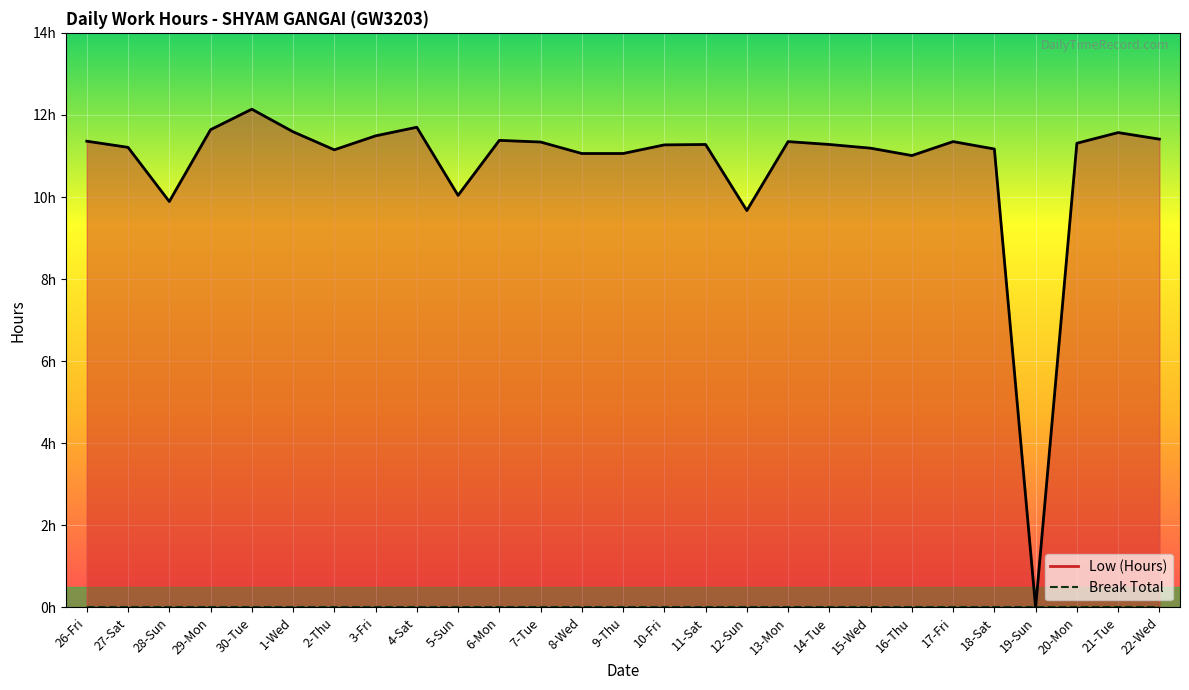

List the labels in order of value, largest first.

30-Tue, 4-Sat, 29-Mon, 1-Wed, 21-Tue, 3-Fri, 22-Wed, 6-Mon, 26-Fri, 13-Mon, 17-Fri, 7-Tue, 20-Mon, 11-Sat, 14-Tue, 10-Fri, 27-Sat, 15-Wed, 18-Sat, 2-Thu, 8-Wed, 9-Thu, 16-Thu, 5-Sun, 28-Sun, 12-Sun, 19-Sun